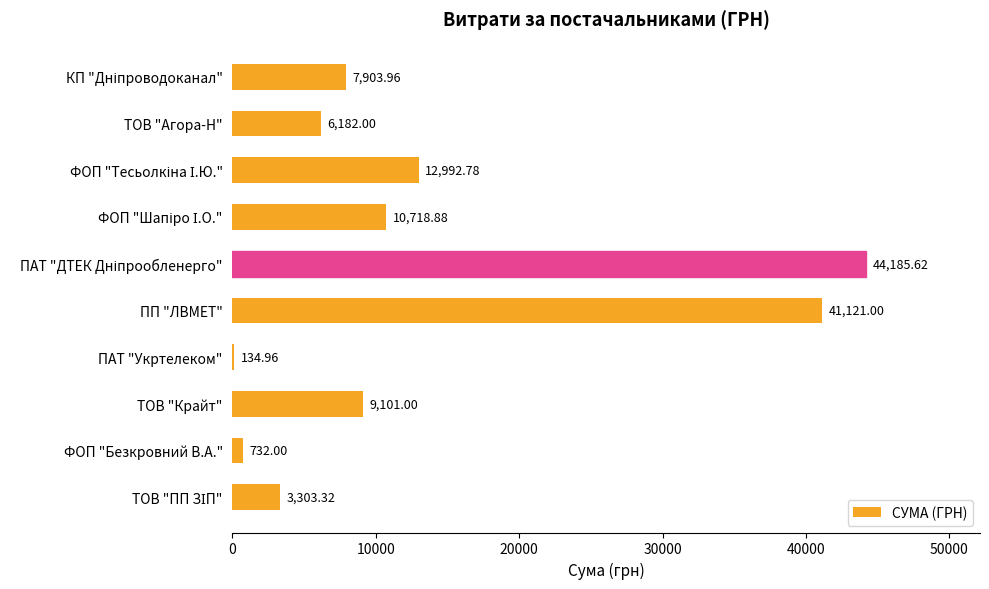

What is the sum of all values?

136375.5